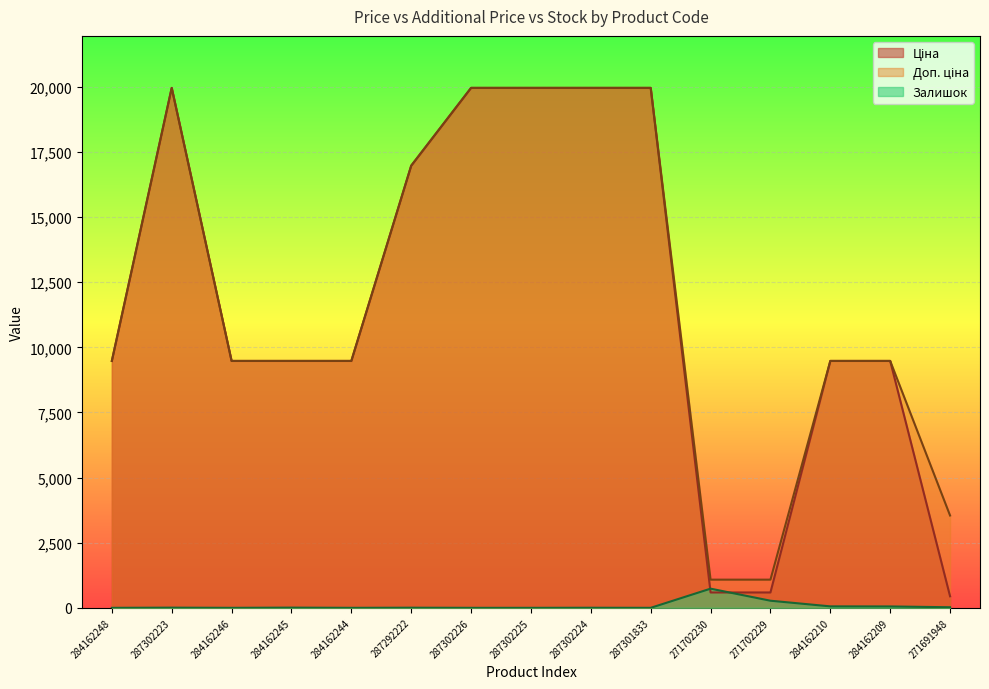

What is the highest value of the Залишок series?

736.0